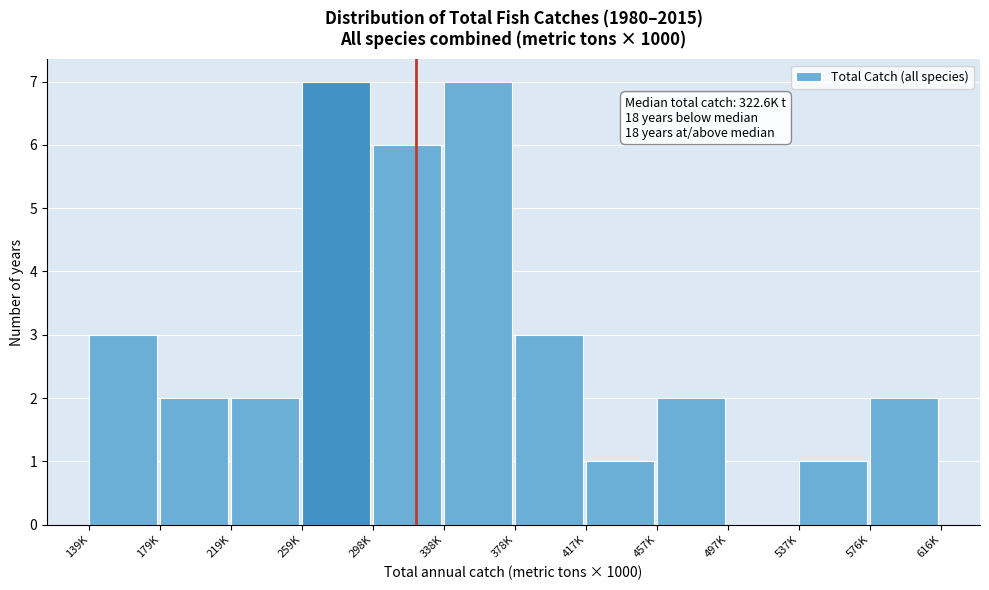

Reading left to right, extract all data points from this chart.

139K=3	179K=2	219K=2	259K=7	298K=6	338K=7	378K=3	417K=1	457K=2	497K=0	537K=1	576K=2